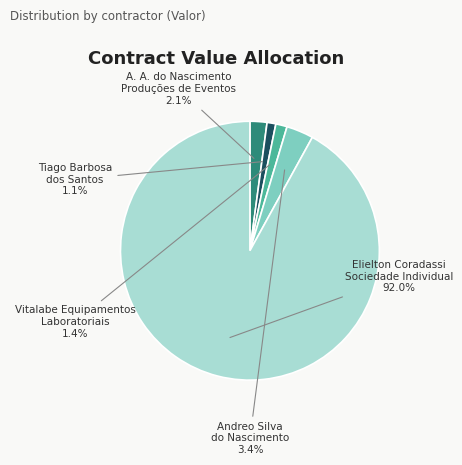

What percentage is NOT represented by Elielton Coradassi Sociedade Individual?

8.0%